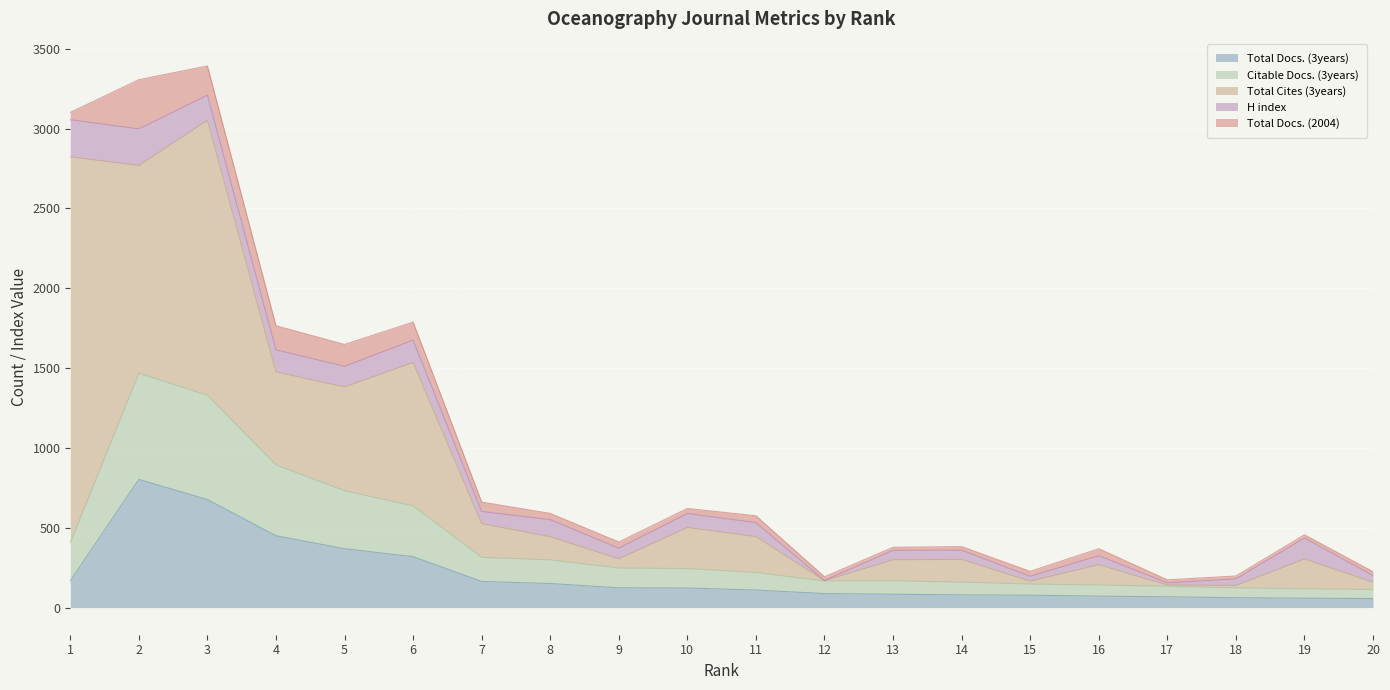

What are all the series names shown in the legend?

Total Docs. (3years), Citable Docs. (3years), Total Cites (3years), H index, Total Docs. (2004)